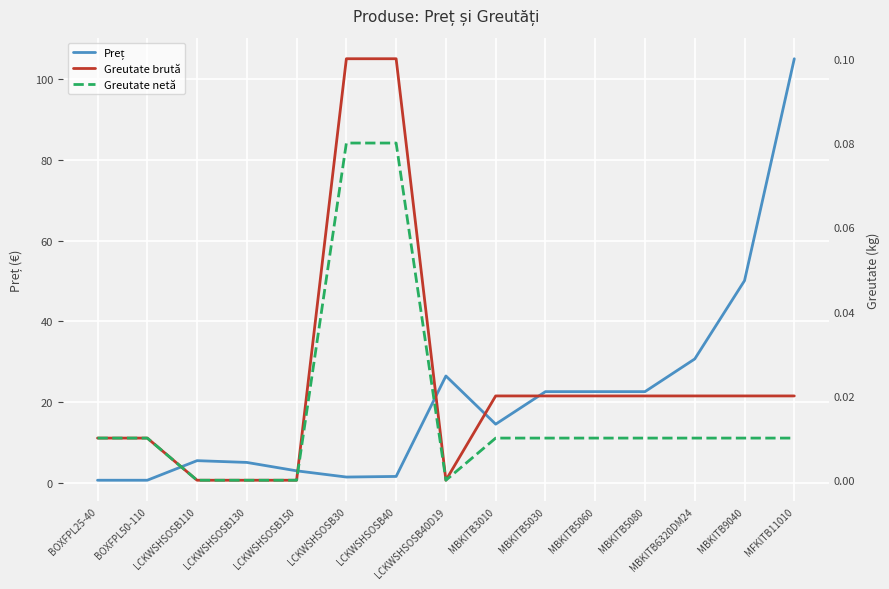

What are all the series names shown in the legend?

Preț, Greutate brută, Greutate netă